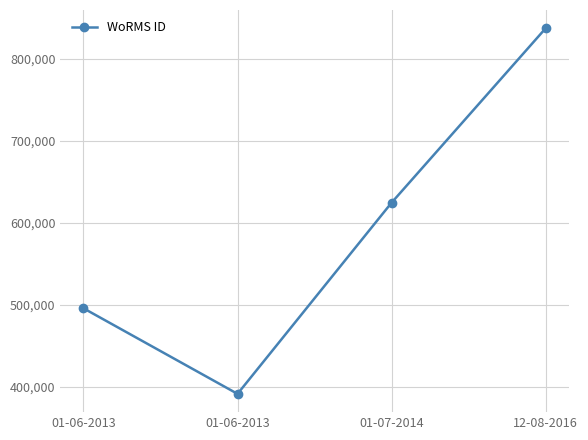

List the labels in order of value, largest first.

12-08-2016, 01-07-2014, 01-06-2013, 01-06-2013